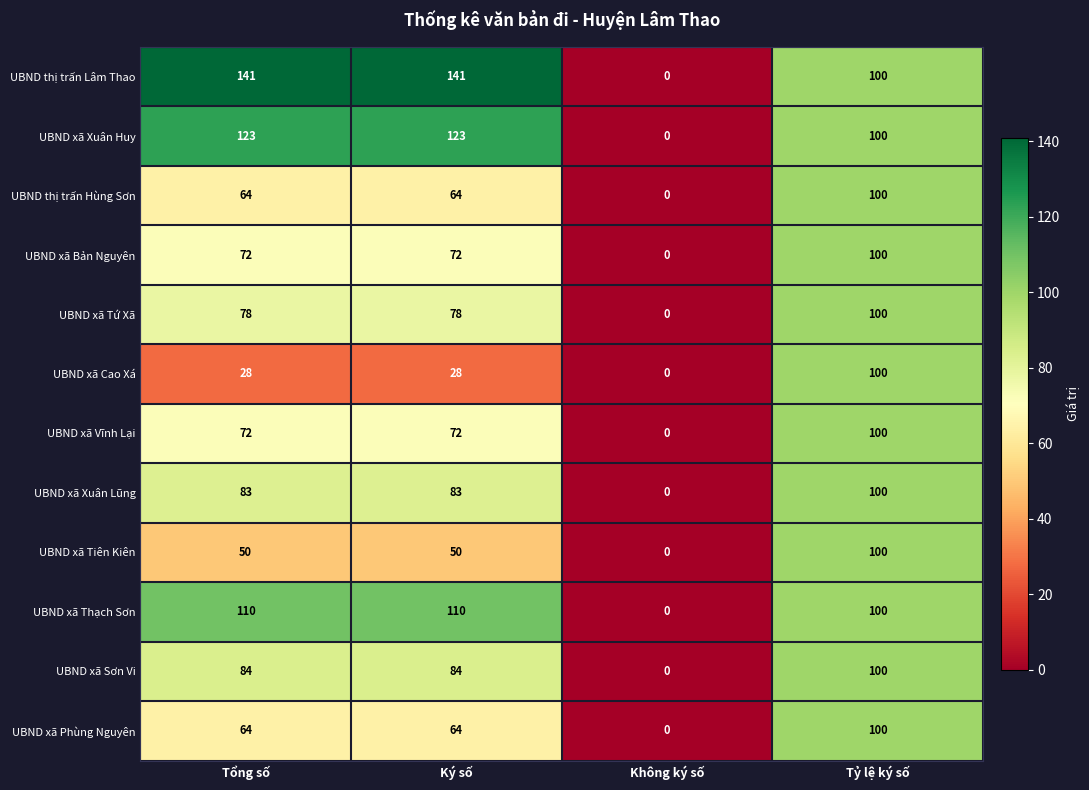

Between Ký số and Không ký số, which series saw the biggest shift?

UBND thị trấn Lâm Thao